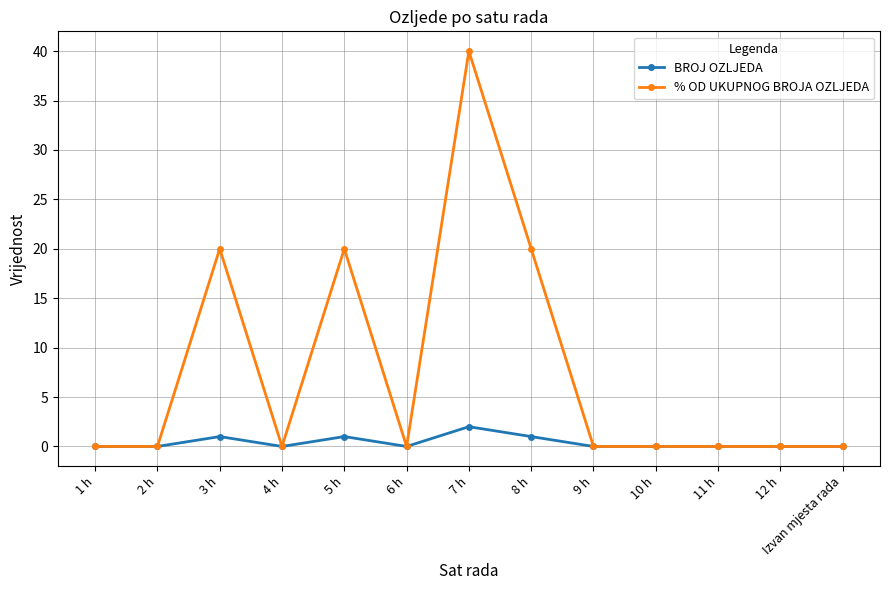

Reading right to left, extract all data points from this chart.

BROJ OZLJEDA: Izvan mjesta rada=0	12 h=0	11 h=0	10 h=0	9 h=0	8 h=1	7 h=2	6 h=0	5 h=1	4 h=0	3 h=1	2 h=0	1 h=0
% OD UKUPNOG BROJA OZLJEDA: Izvan mjesta rada=0	12 h=0	11 h=0	10 h=0	9 h=0	8 h=20	7 h=40	6 h=0	5 h=20	4 h=0	3 h=20	2 h=0	1 h=0